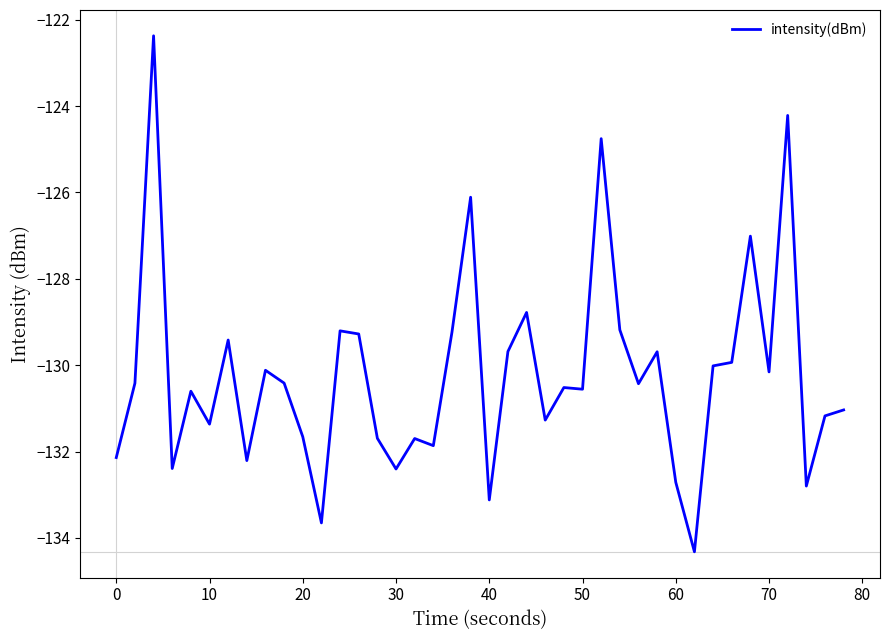

What is the minimum value shown in the chart?

-134.3